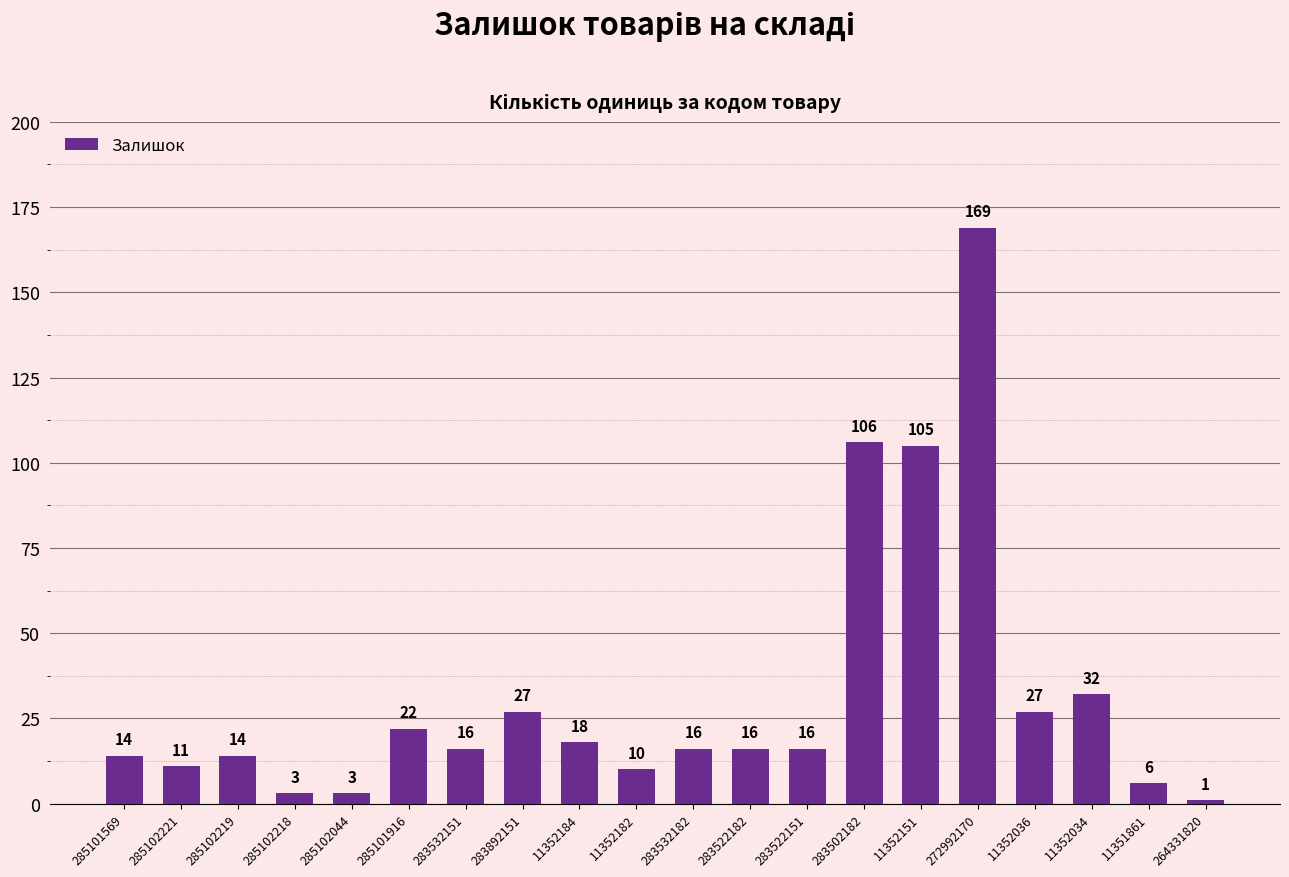

What is the label of the 10th bar from the right?

283532182